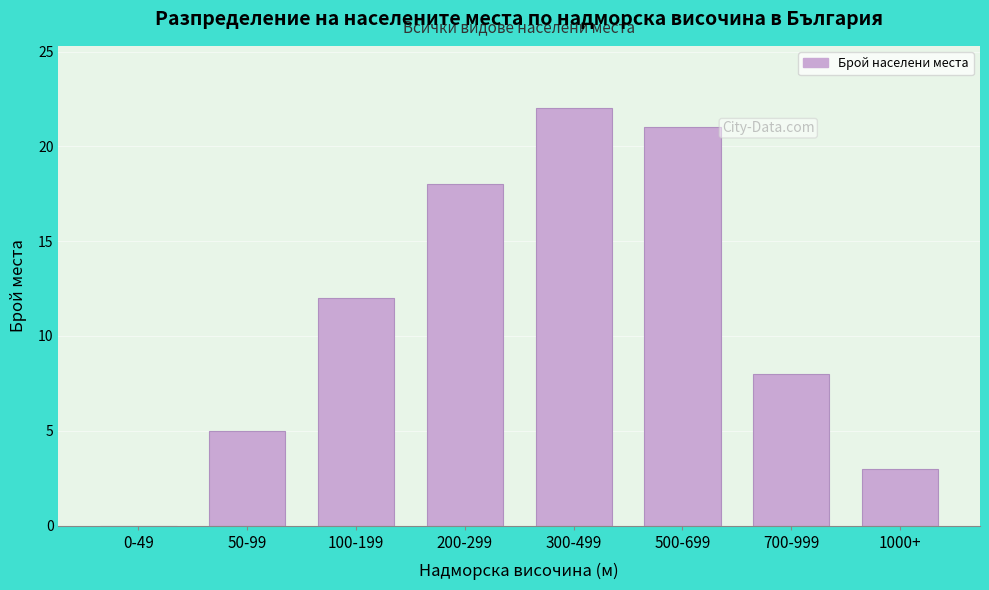

Reading left to right, extract all data points from this chart.

0-49=0	50-99=5	100-199=12	200-299=18	300-499=22	500-699=21	700-999=8	1000+=3